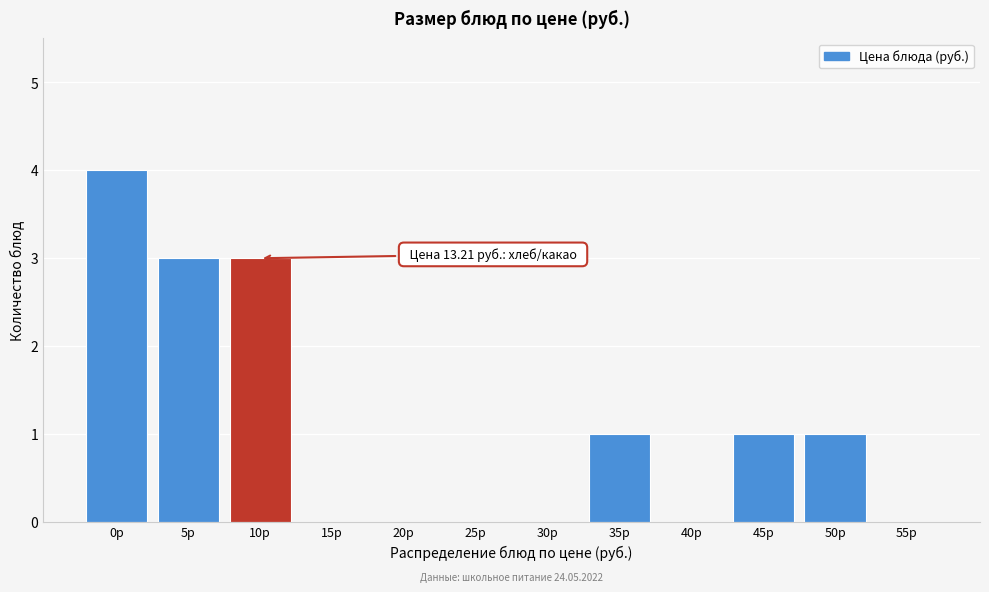

Reading left to right, transcribe all the data shown in this chart.

0р=4	5р=3	10р=3	15р=0	20р=0	25р=0	30р=0	35р=1	40р=0	45р=1	50р=1	55р=0